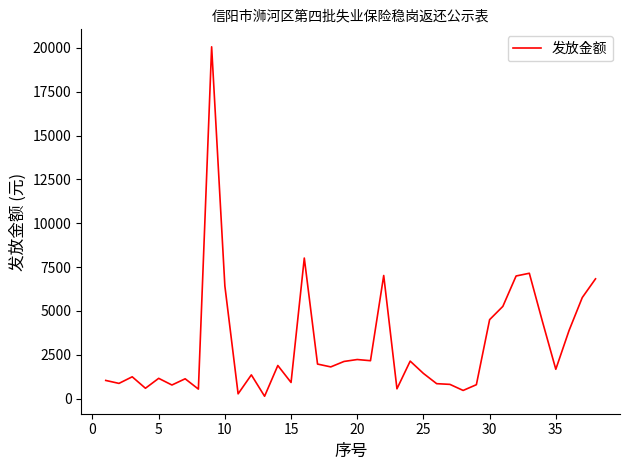

What is the difference between the maximum and minimum values?

19930.5